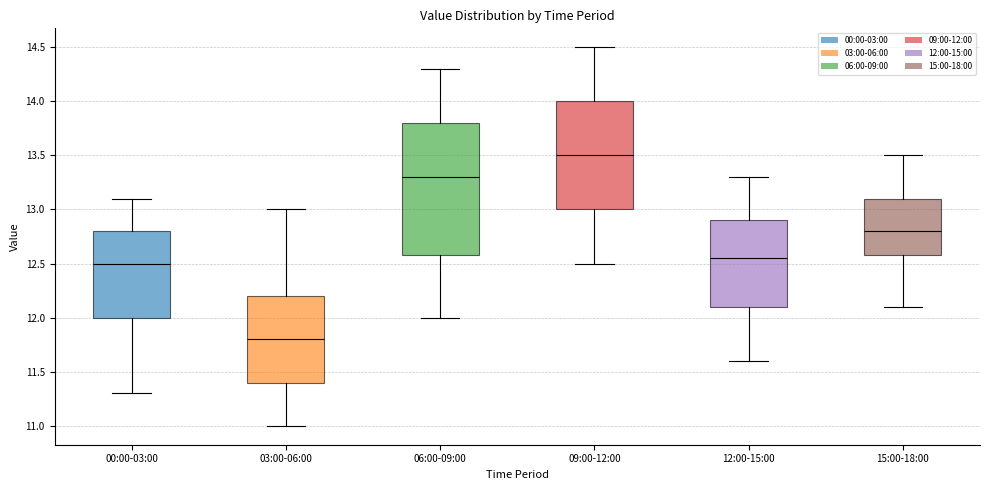

Comparing the boxes themselves (not the whiskers), which one is the tallest?

06:00-09:00